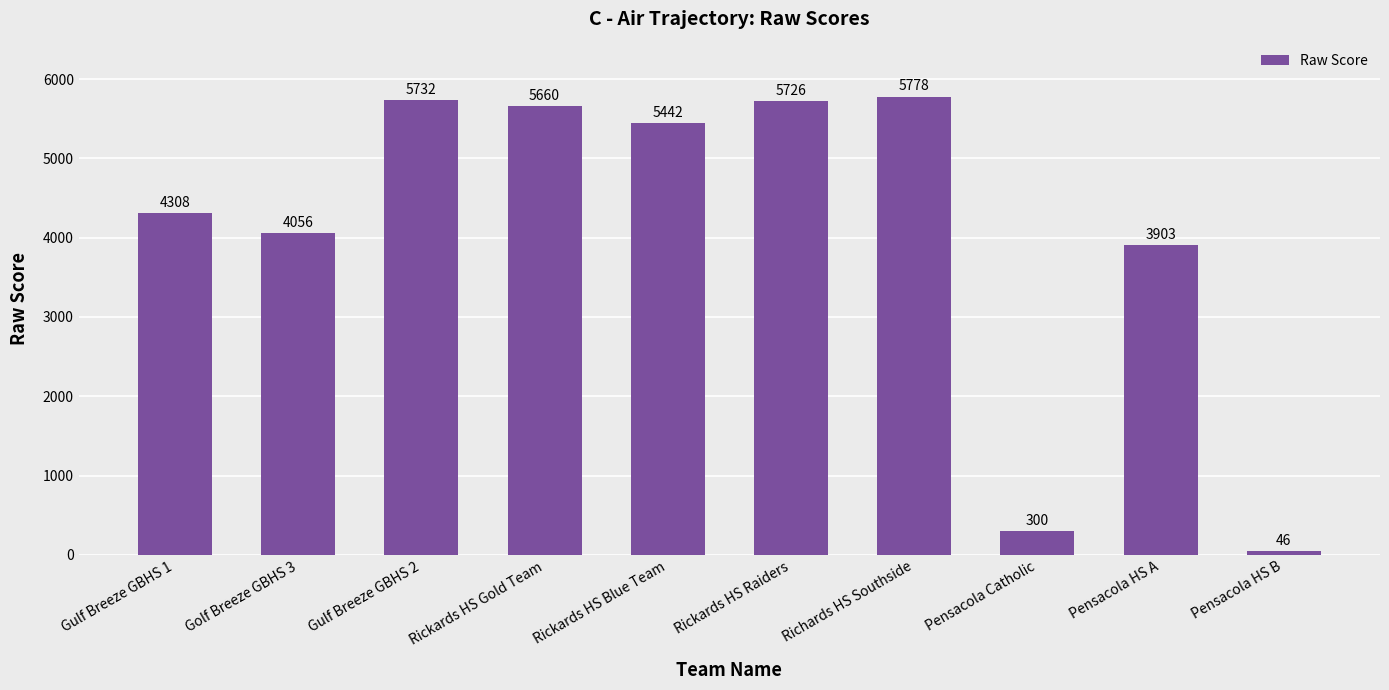

What is the difference between the values at Golf Breeze GBHS 3 and Rickards HS Raiders?

1670